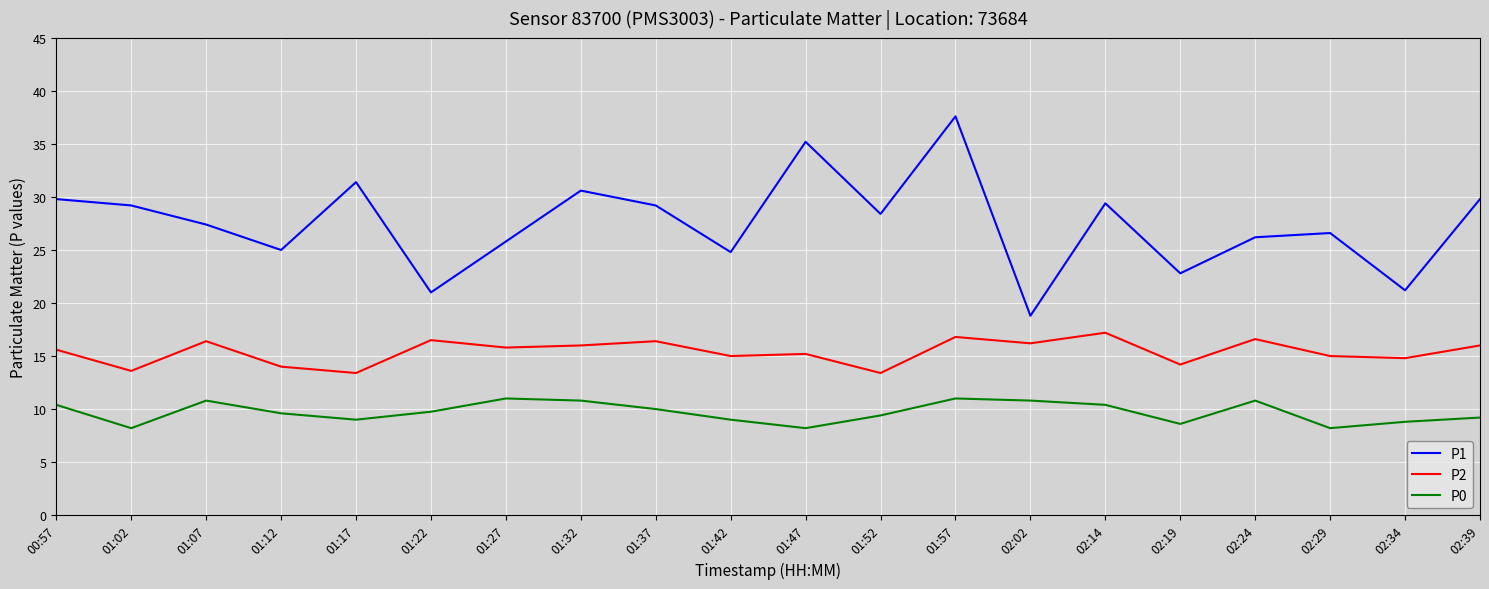

What is the highest value of the P0 series?

11.0